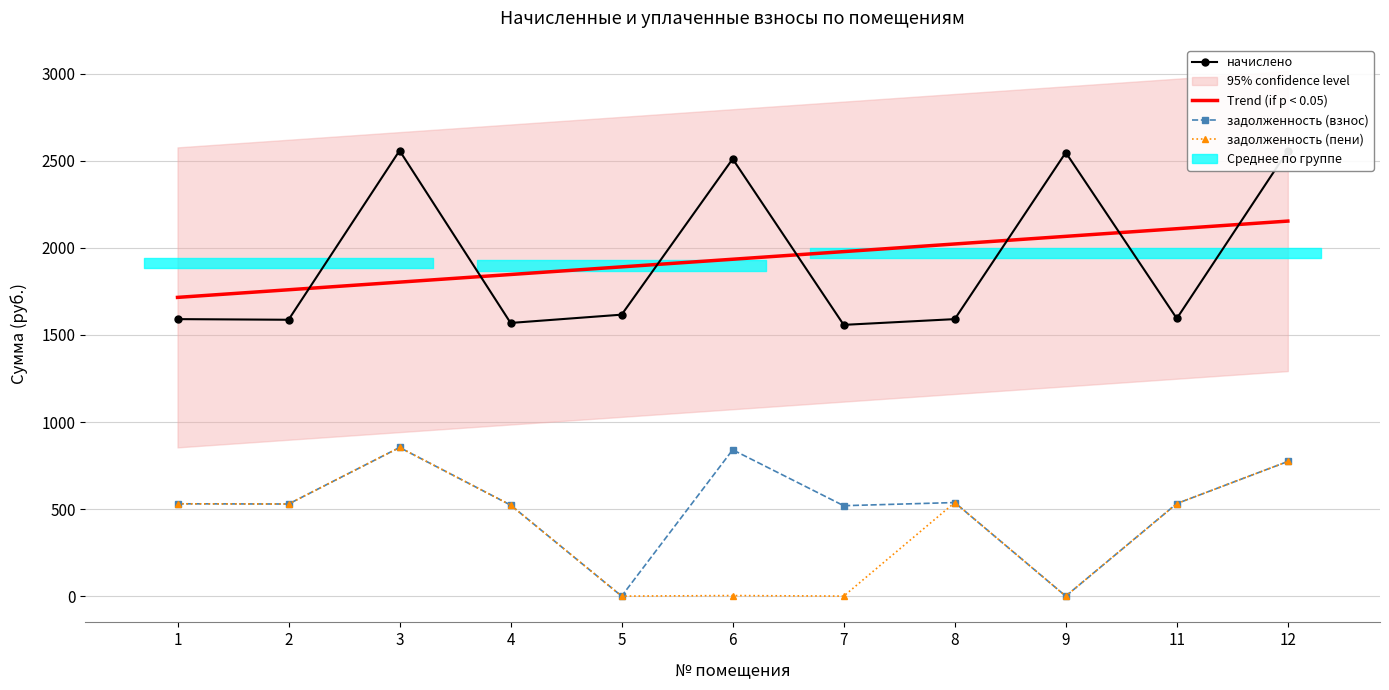

Reading left to right, transcribe all the data shown in this chart.

начислено: 1591.0	1587.4	2558.9	1569.1	1616.7	2511.2	1558.0	1591.0	2547.9	1594.7	2558.9
Trend (if p < 0.05): 1715.9	1759.7	1803.5	1847.3	1891.2	1935.0	1978.8	2022.6	2066.5	2110.3	2154.1
задолженность (взнос): 530.4	529.1	853.8	523.0	0.0	840.5	519.4	537.5	0.0	531.6	773.5
задолженность (пени): 530.4	529.1	853.8	523.0	0.0	3.4	0.1	537.5	0.0	531.6	773.5